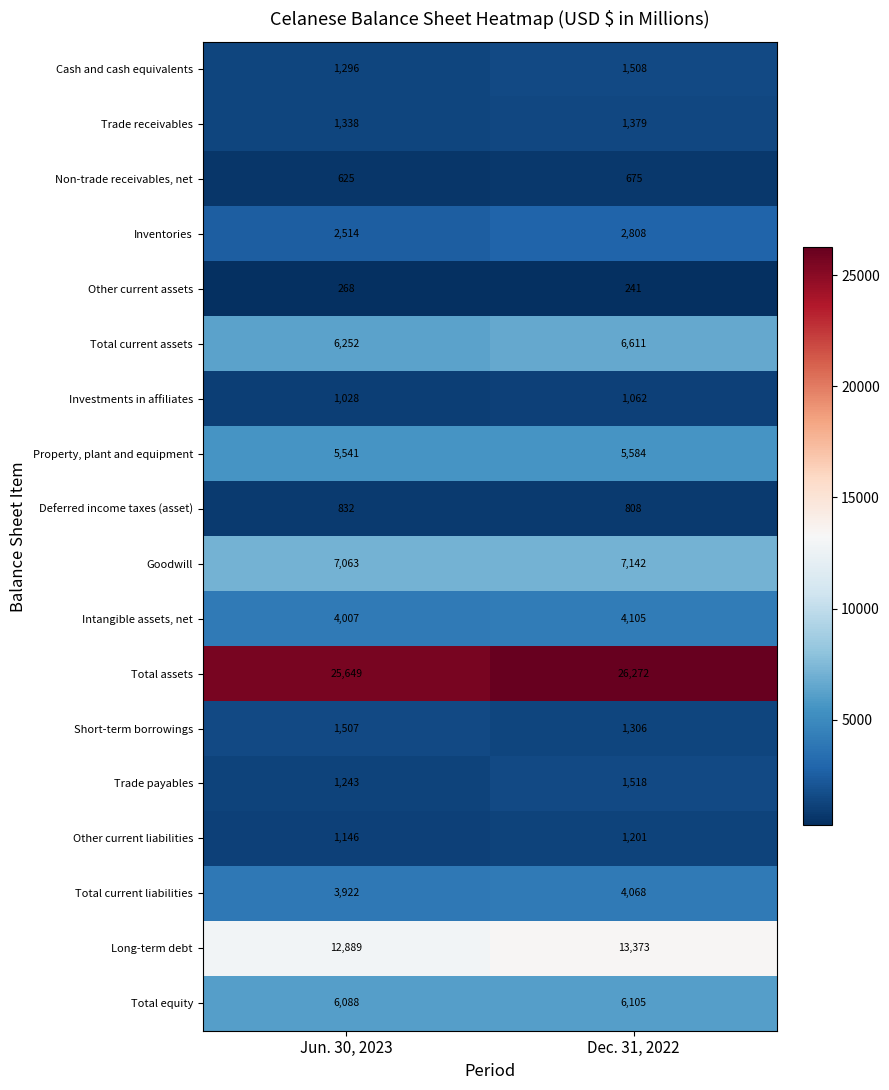

How many series are shown in this chart?

18